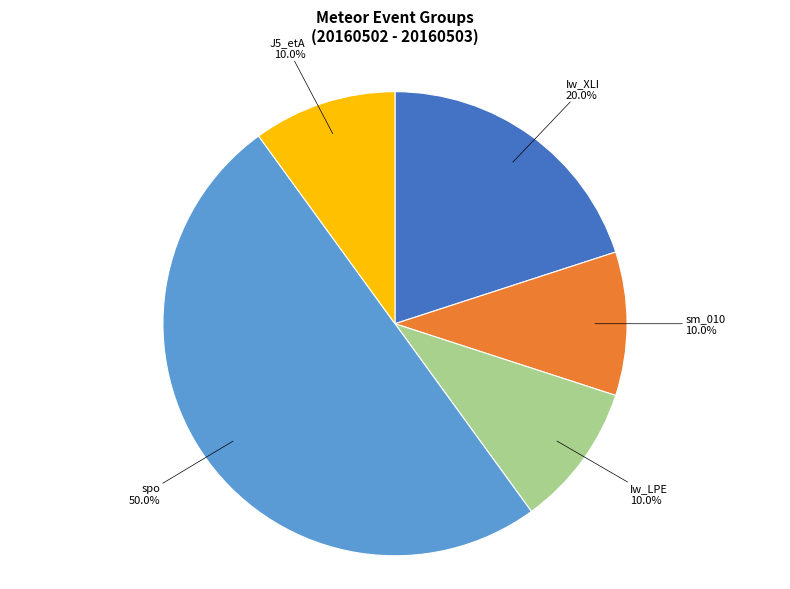

Which category has the biggest portion of the pie?

spo